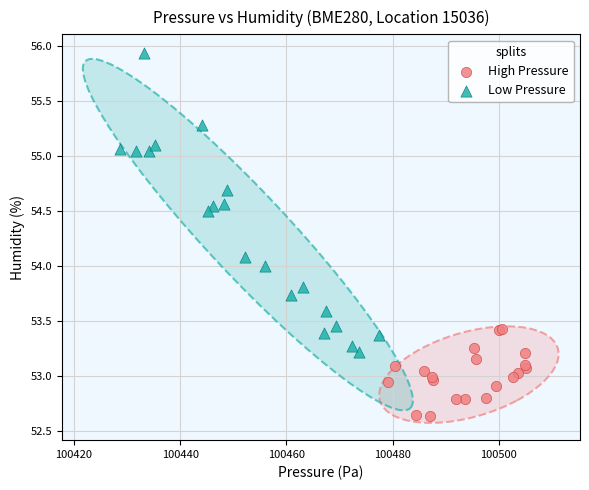

What are all the series names shown in the legend?

High Pressure, Low Pressure